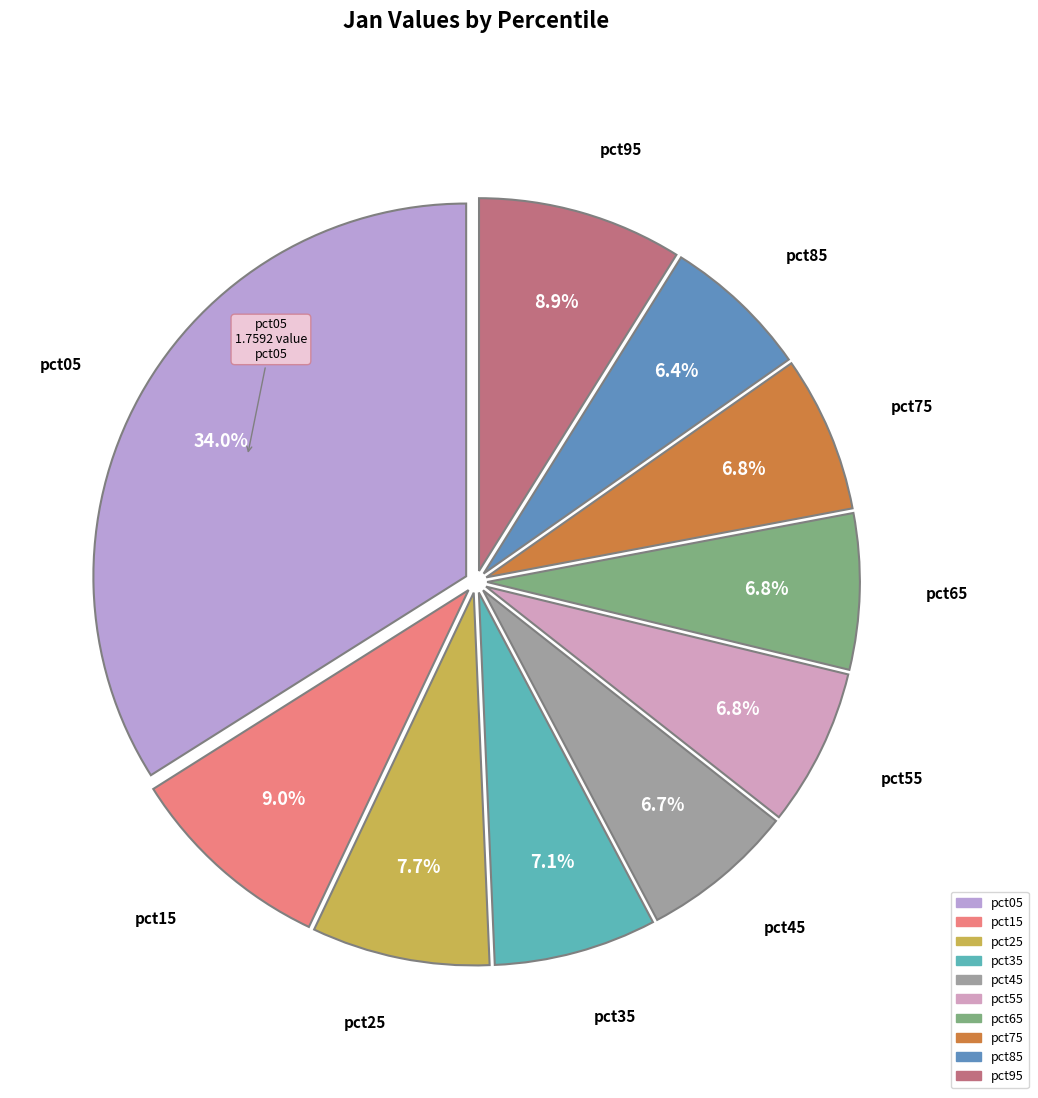

Between pct25 and pct15, which is larger?

pct15